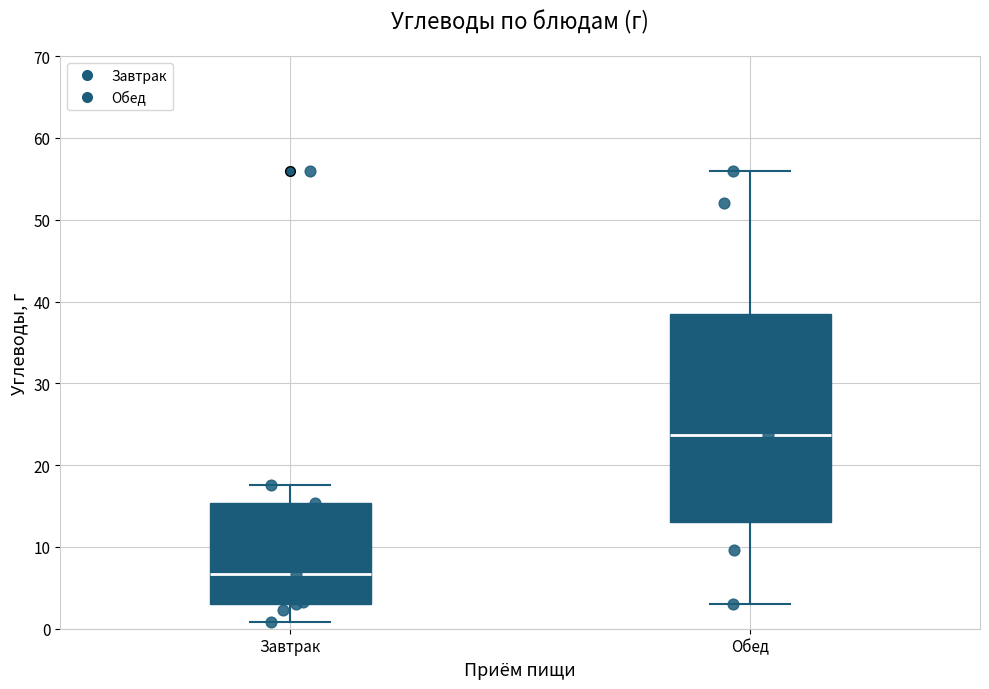

Comparing the boxes themselves (not the whiskers), which one is the tallest?

Обед